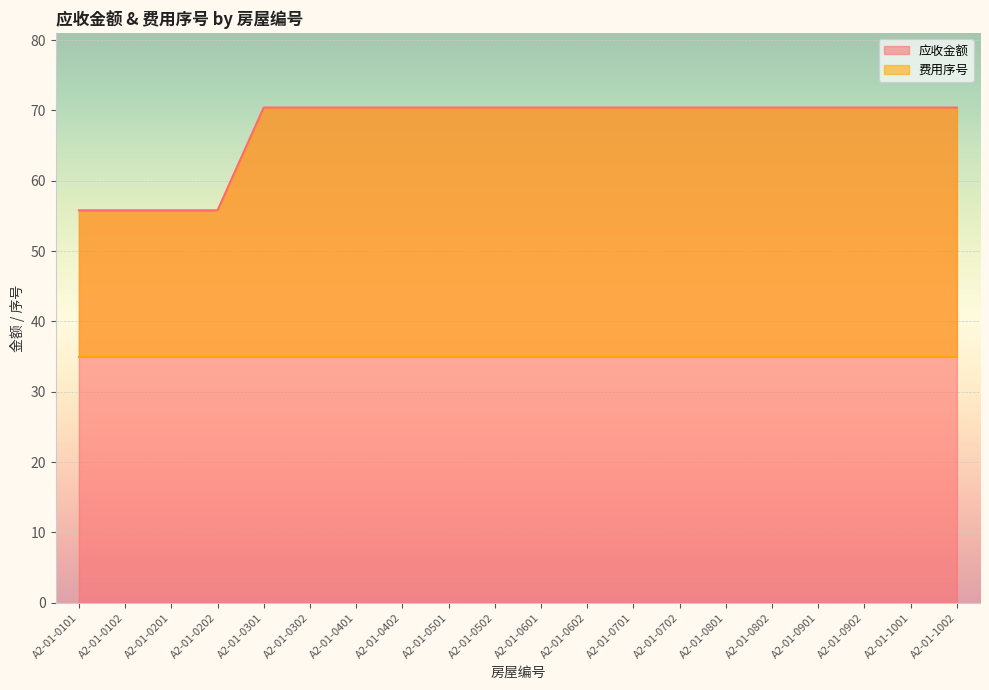

Which has a higher value, A2-01-0702 or A2-01-0501?

A2-01-0702